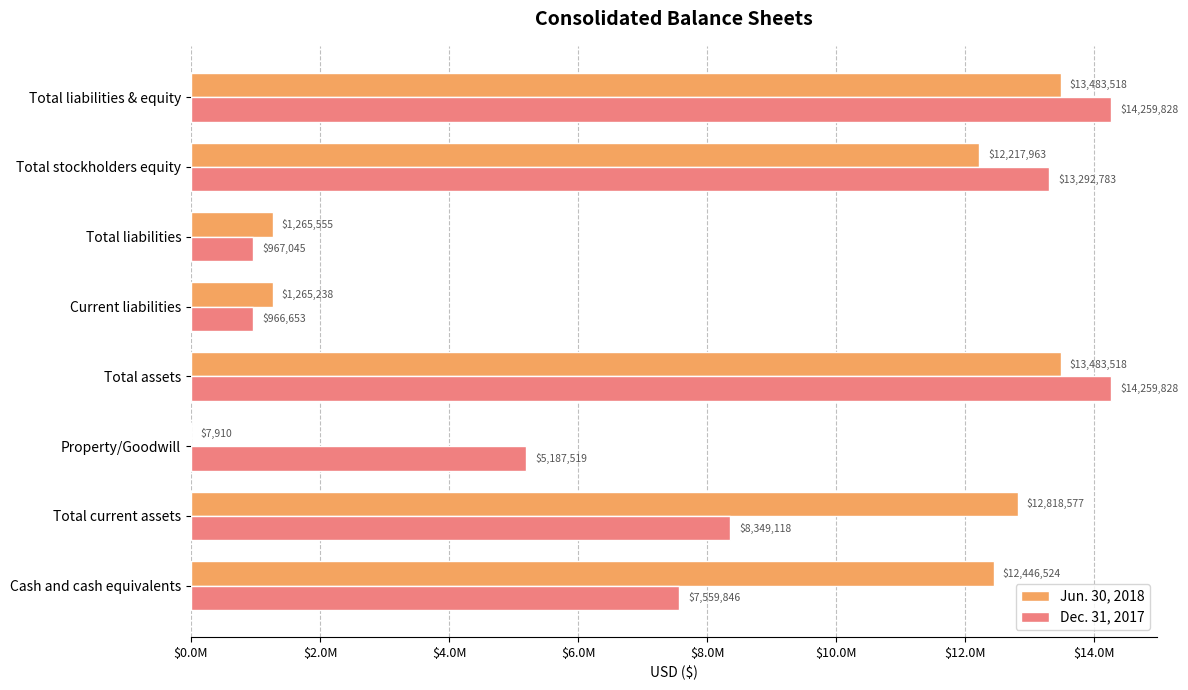

What are all the series names shown in the legend?

Jun. 30, 2018, Dec. 31, 2017